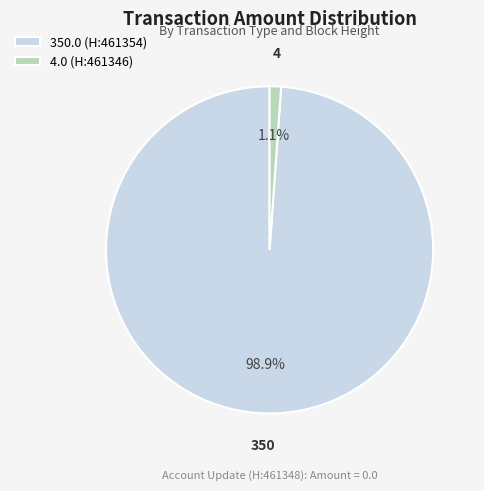

What is the largest slice in the pie chart?

350.0 (H:461354)